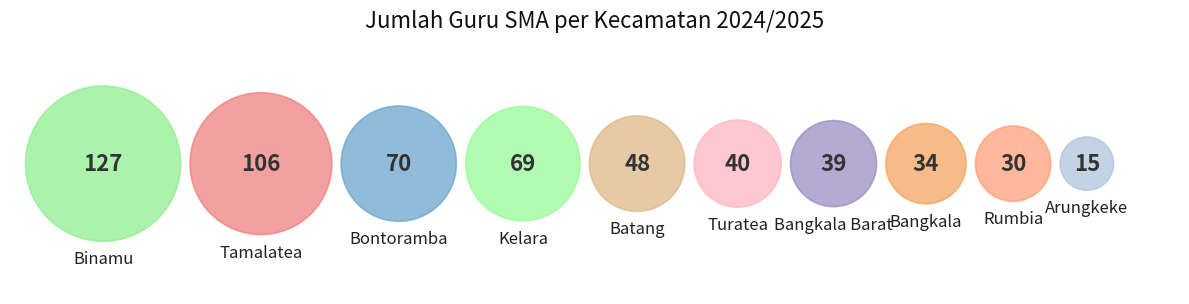

Does Bontoramba account for over 50% of the chart?

No